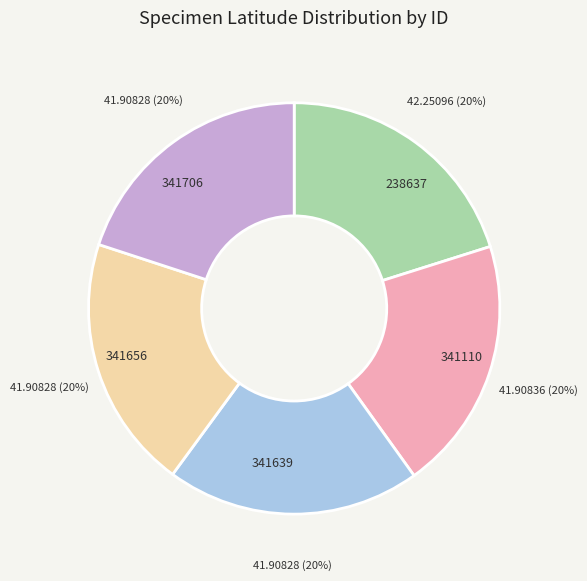

To the nearest percent, what portion does 341656 represent?

20%